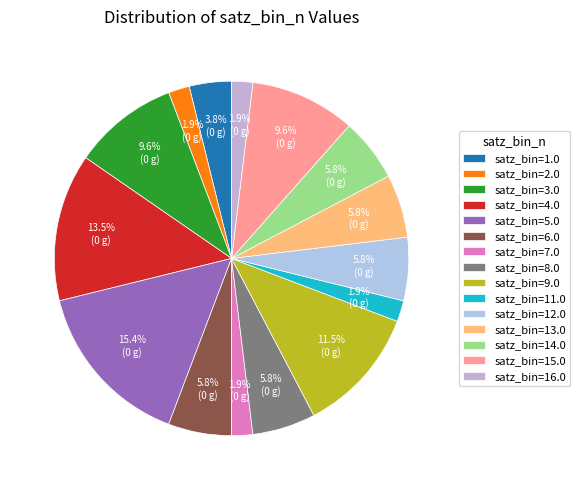

Which slice is the largest?

satz_bin=5.0